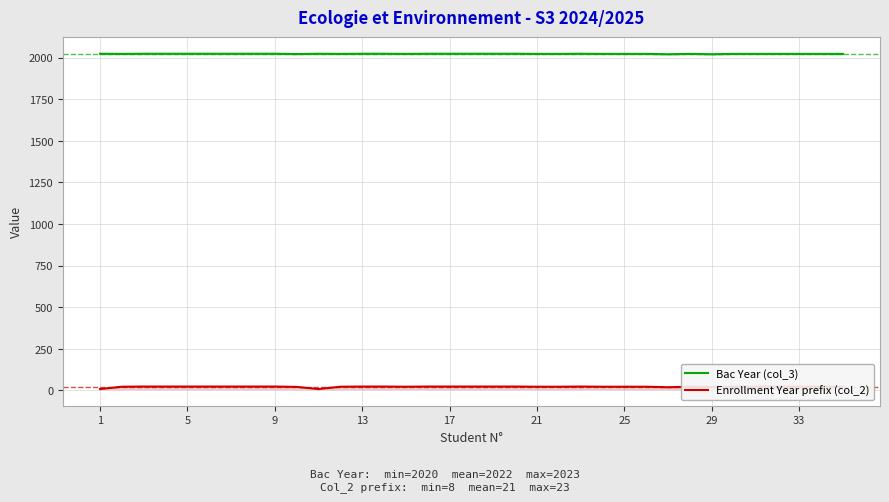

What is the spread (max minus min) of values at 25?

2000